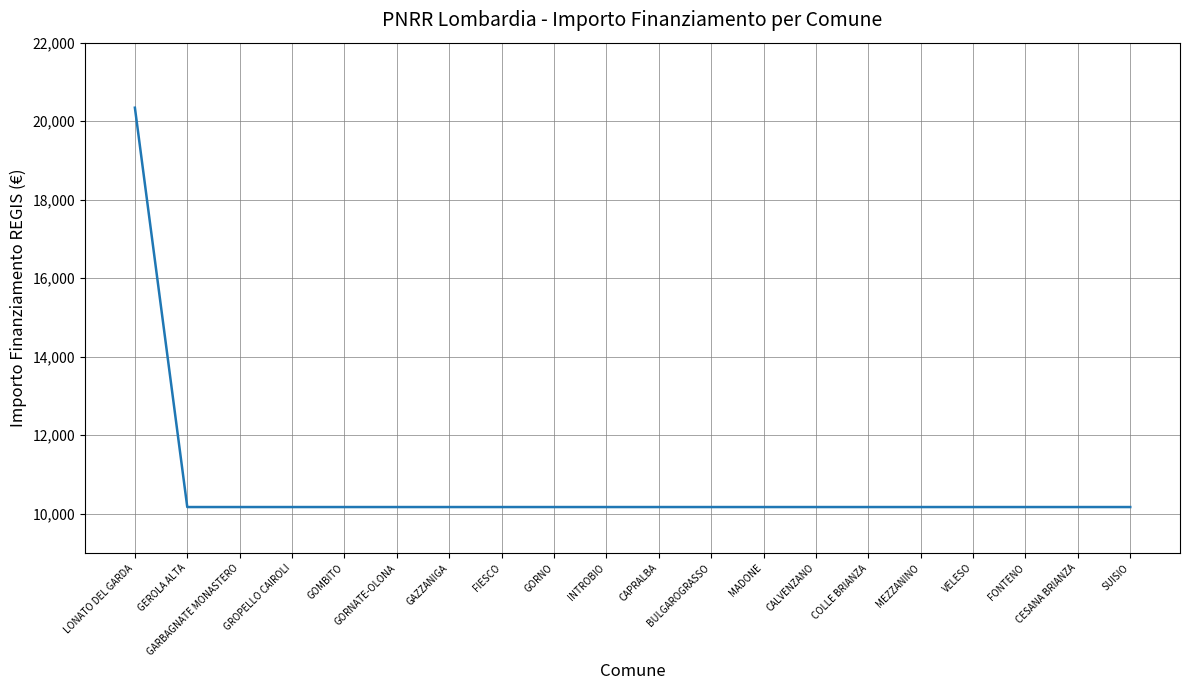

Which label corresponds to the largest value in the chart?

LONATO DEL GARDA